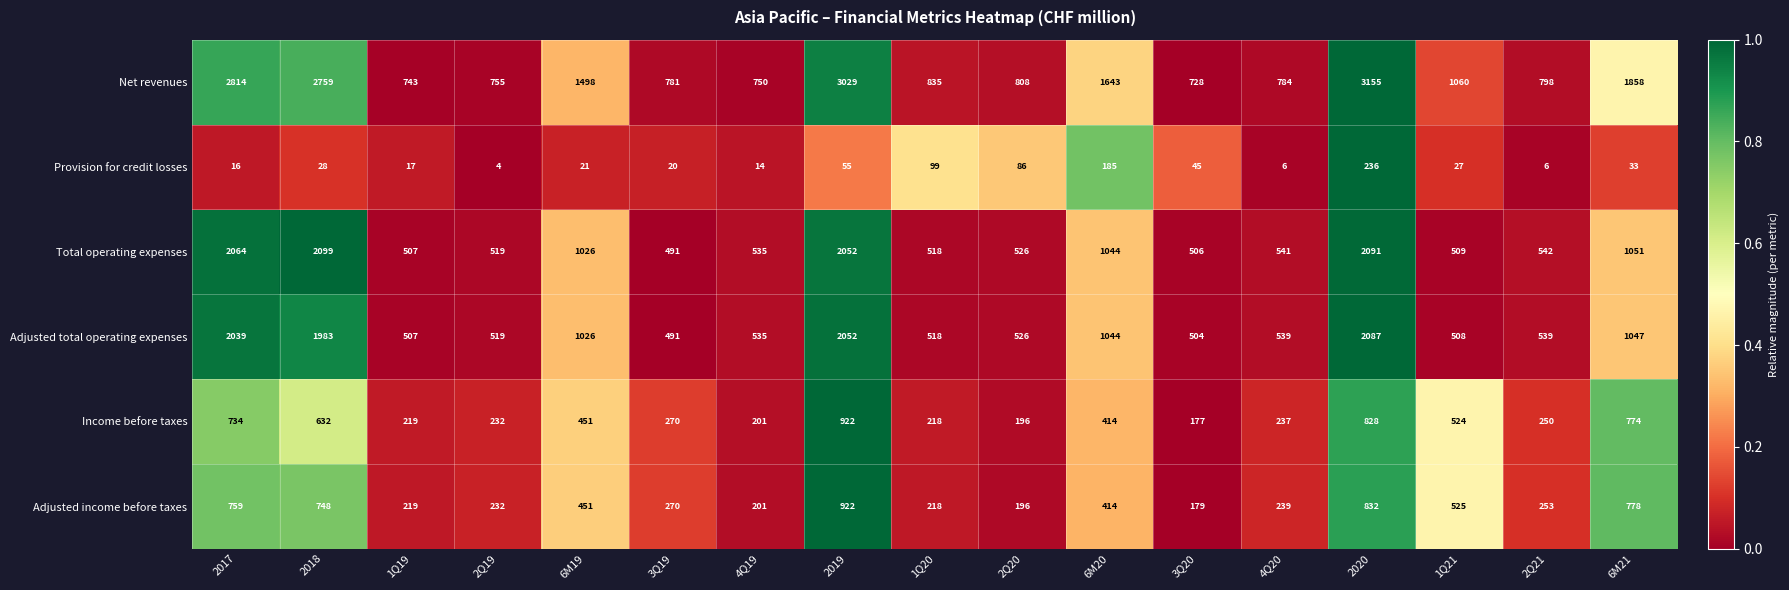

Which series has the largest total across all categories?

Net revenues